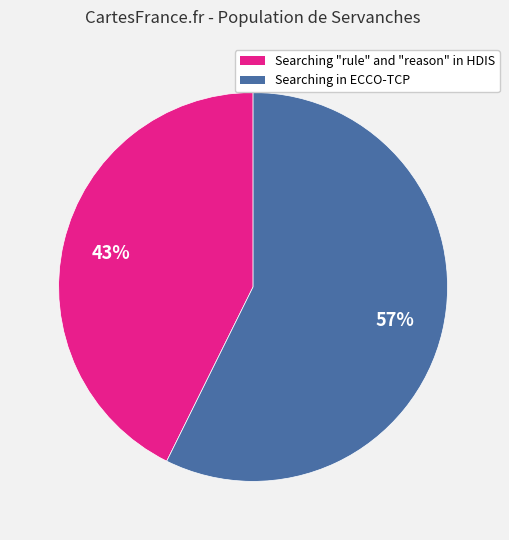

What is the ratio of the value at Searching in ECCO-TCP to the value at Searching "rule" and "reason" in HDIS?

1.3